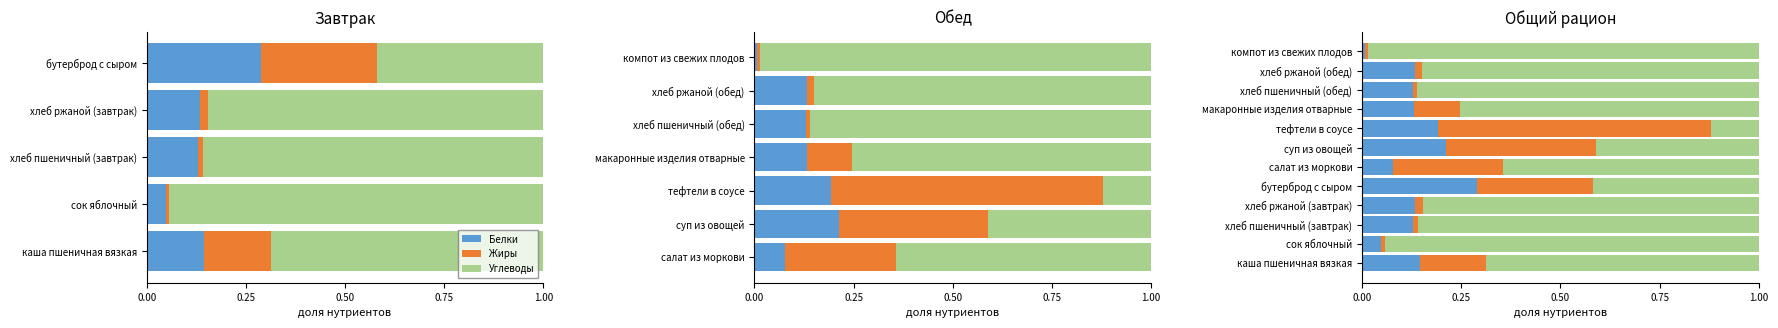

True or false: Белки has a value of 0.1 at макаронные изделия отварные.

False